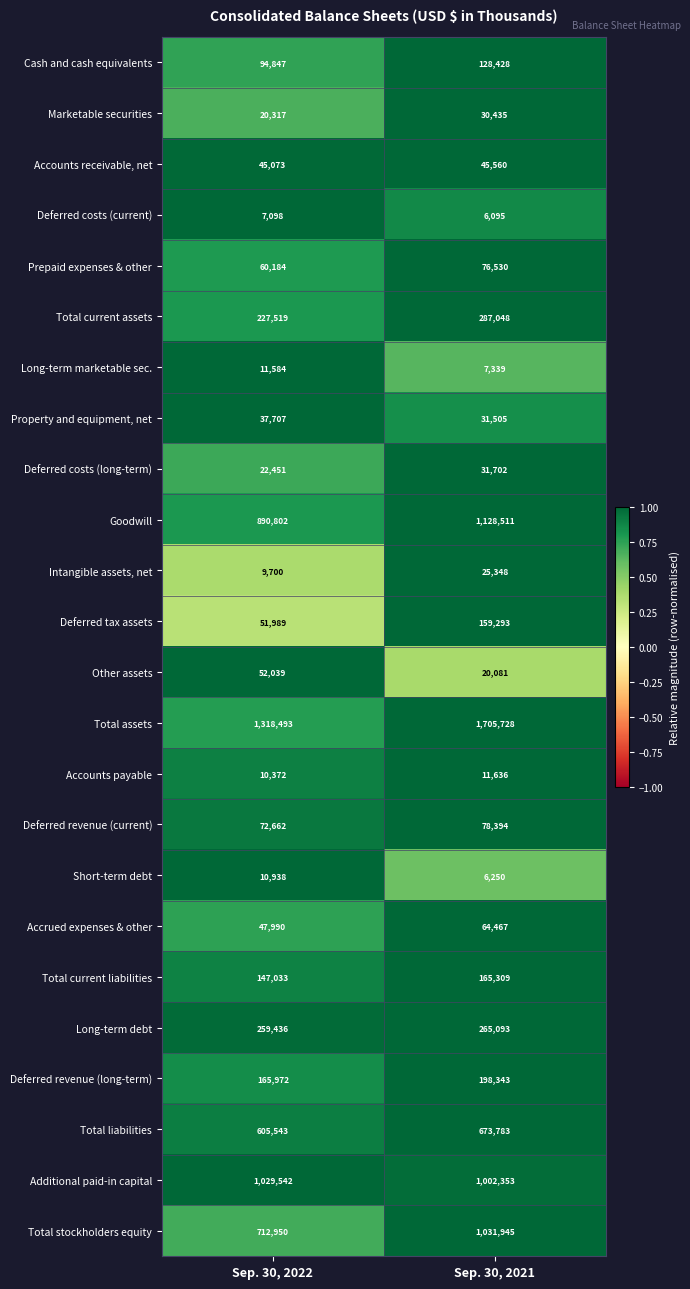

What is the difference between the highest and lowest values at Sep. 30, 2022?

1311395